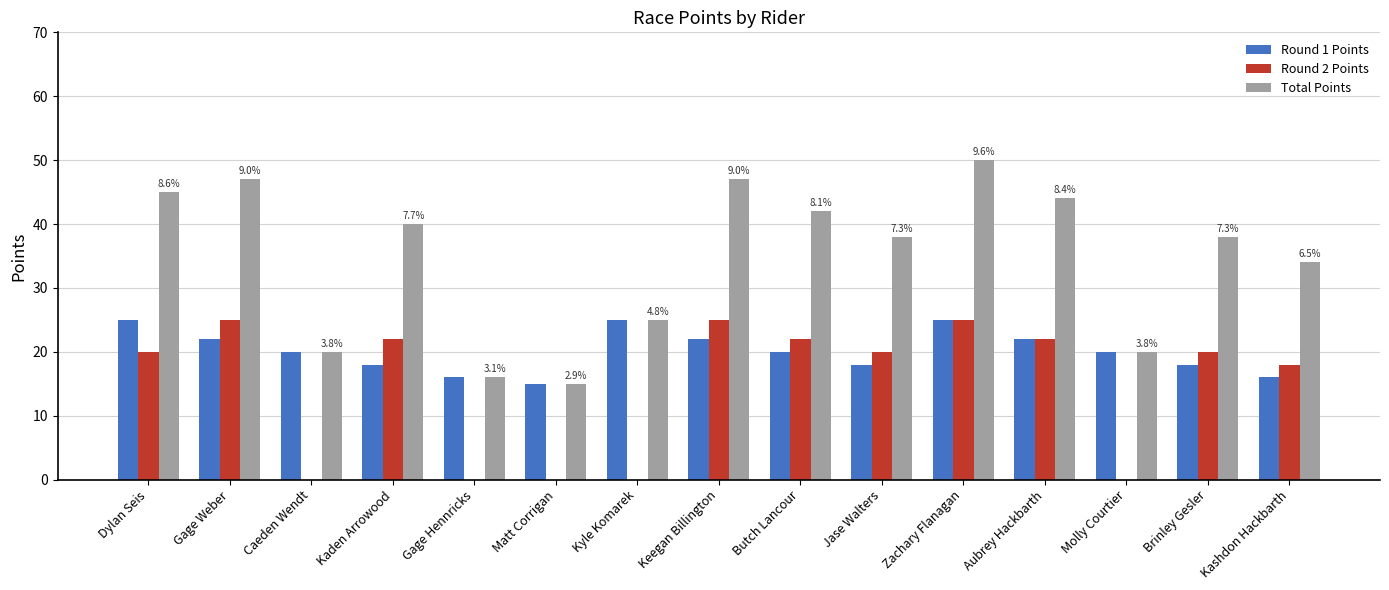

At which category is the sum across all series the highest?

Zachary Flanagan